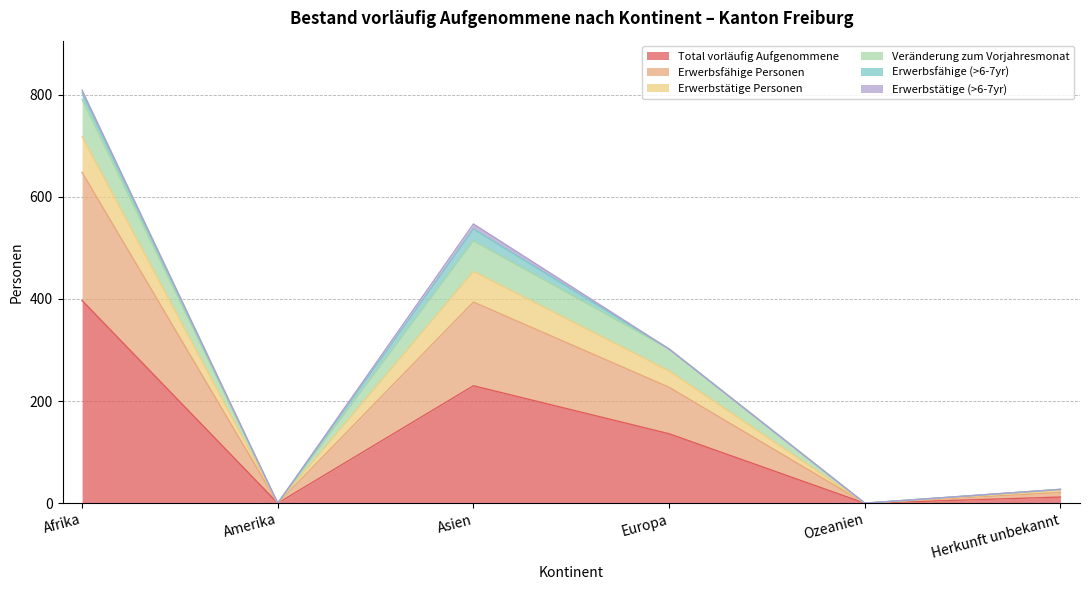

What are all the series names shown in the legend?

Total vorläufig Aufgenommene, Erwerbsfähige Personen, Erwerbstätige Personen, Veränderung zum Vorjahresmonat, Erwerbsfähige (>6-7yr), Erwerbstätige (>6-7yr)